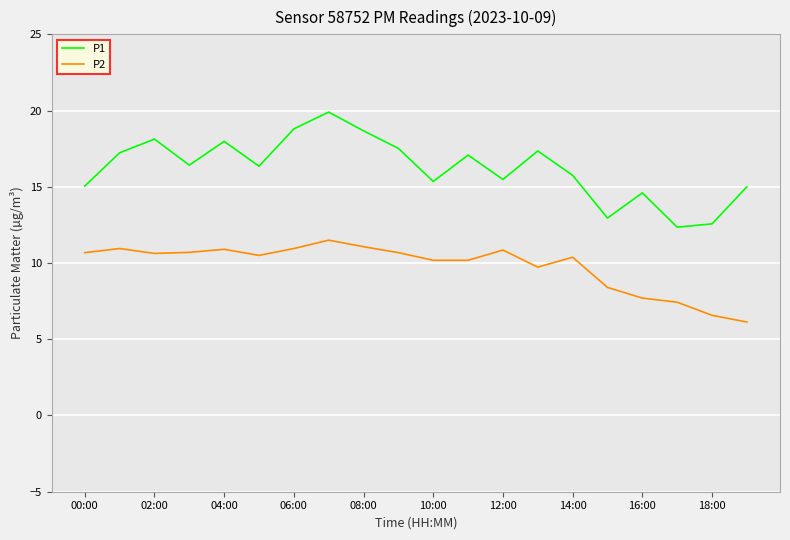

Which series has the largest total across all categories?

P1